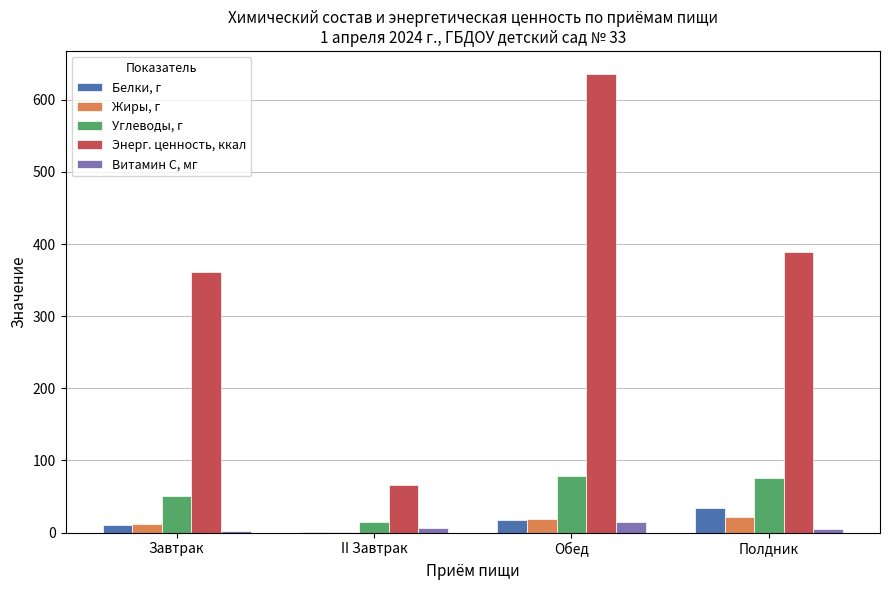

Which series has the largest total across all categories?

Энерг. ценность, ккал